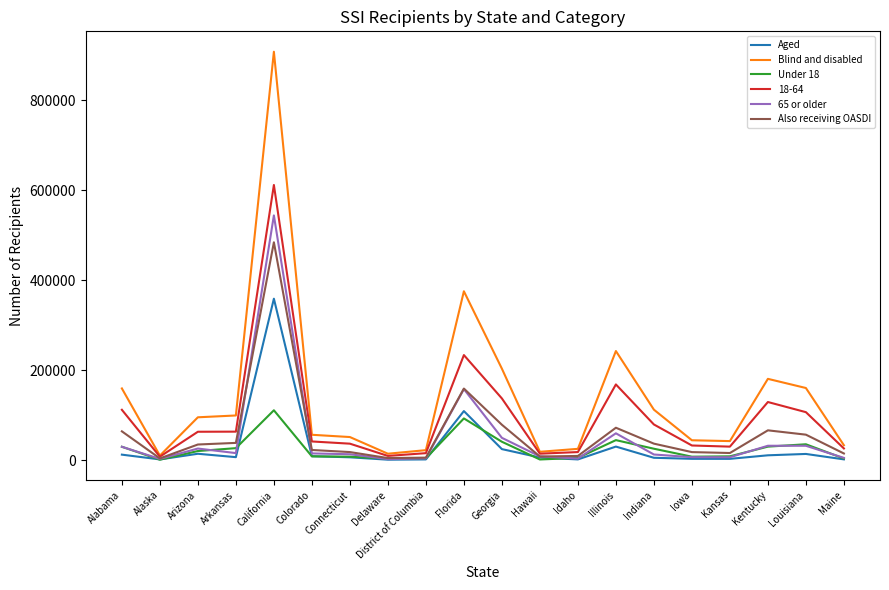

Where does the Blind and disabled series first go above 95556?

Alabama